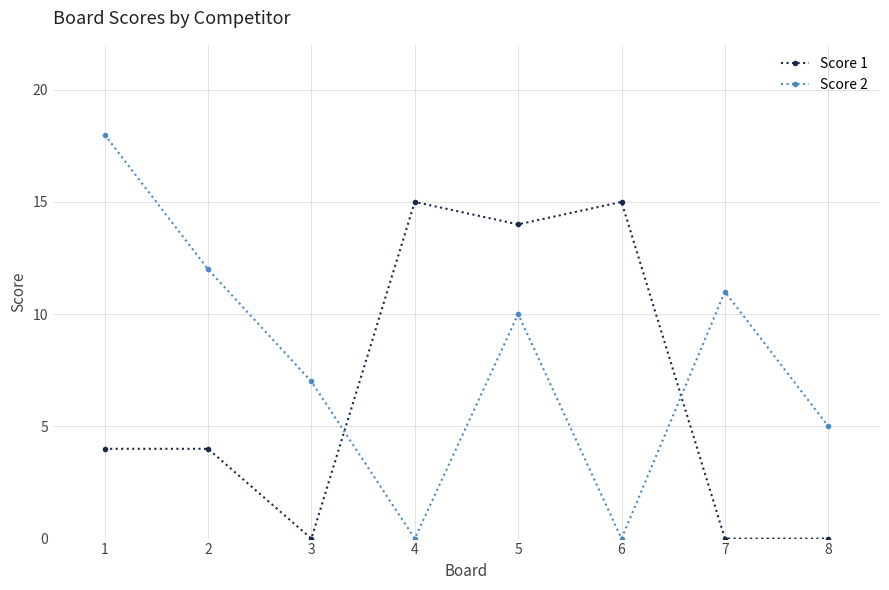

Which series has the largest total across all categories?

Score 2